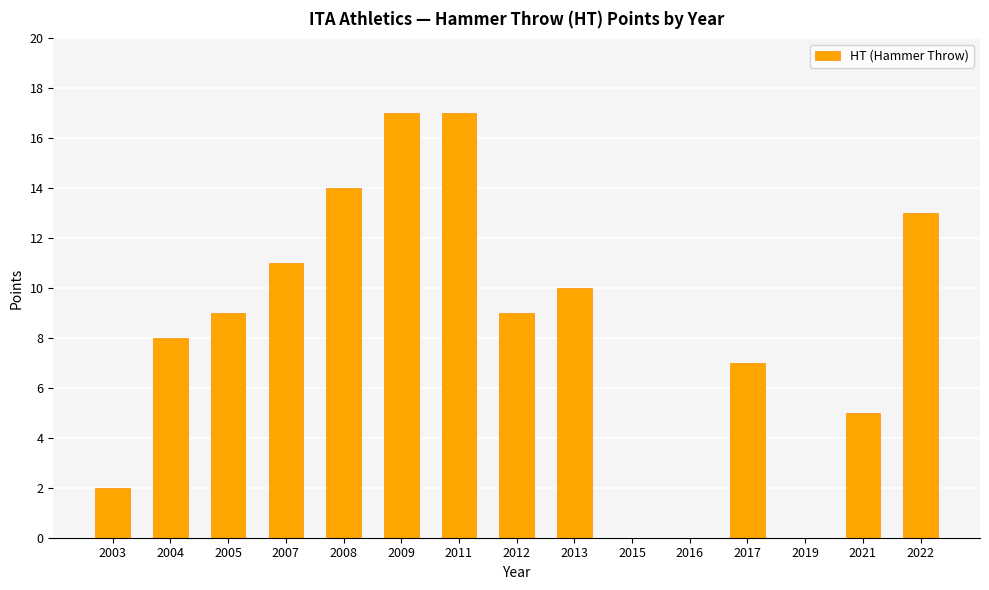

Does the chart contain stacked bars?

No